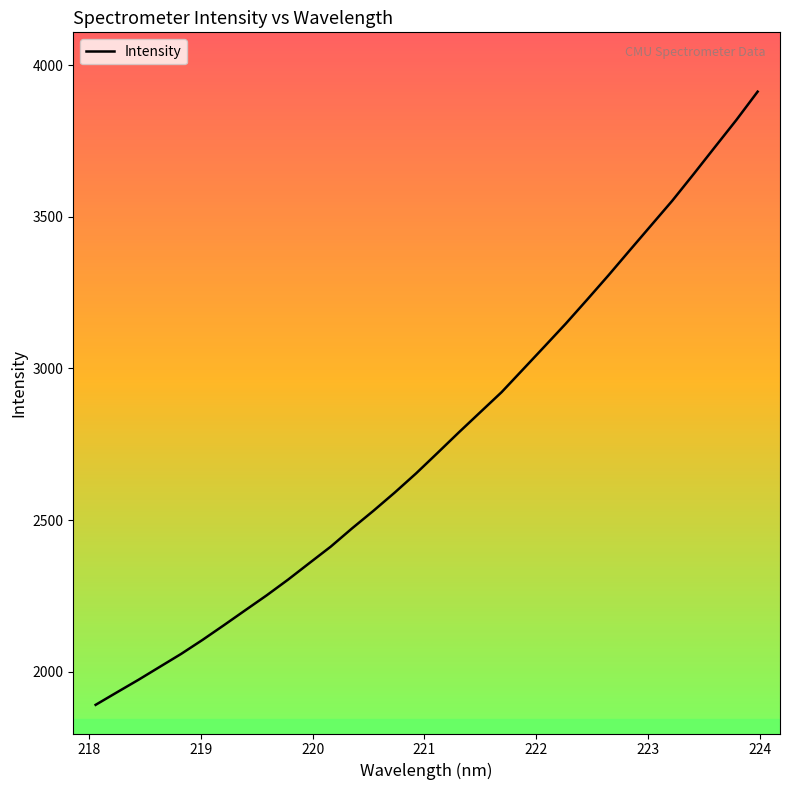

What is the minimum value shown in the chart?

1890.5